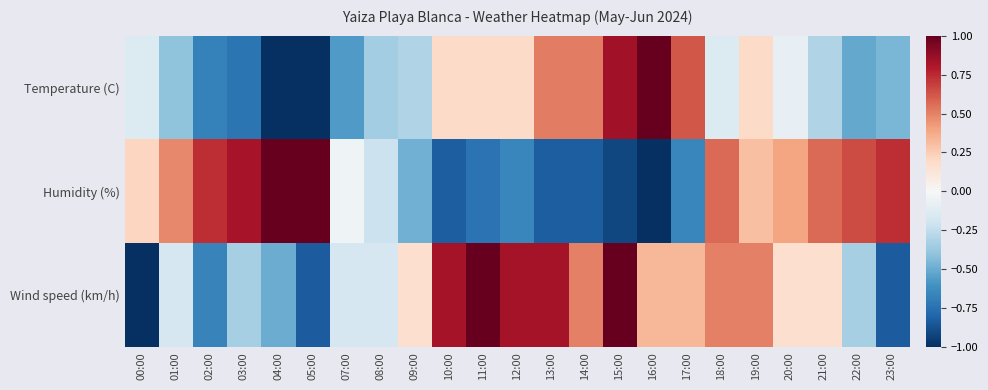

At 13:00, list the series in order from smallest to largest.

Humidity (%), Temperature (C), Wind speed (km/h)